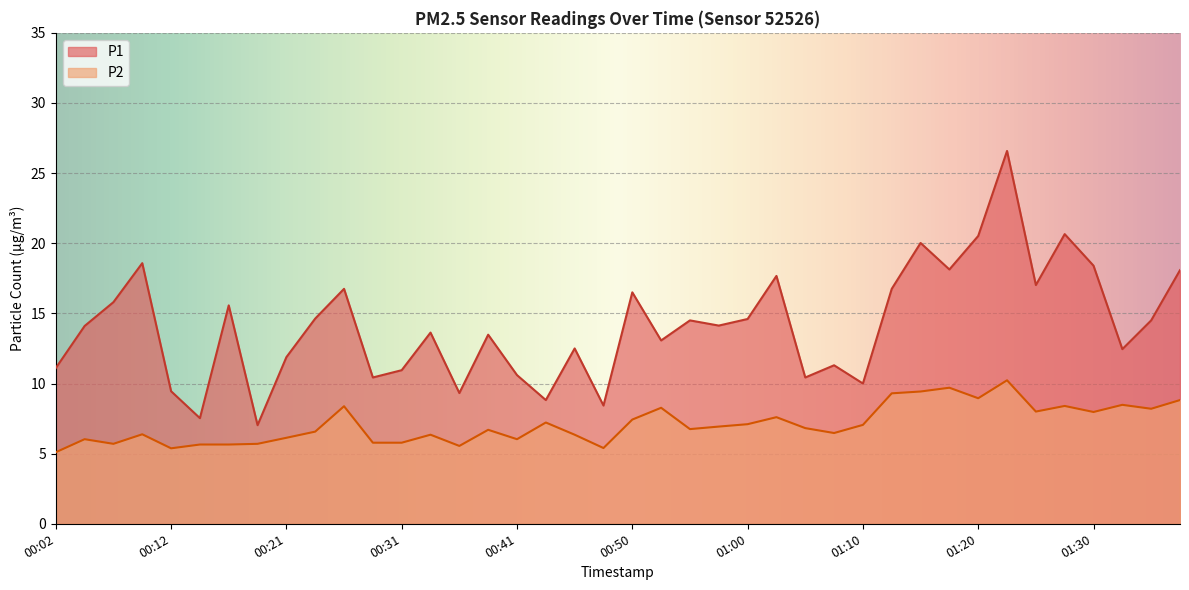

What is the maximum value shown in the chart?

26.6